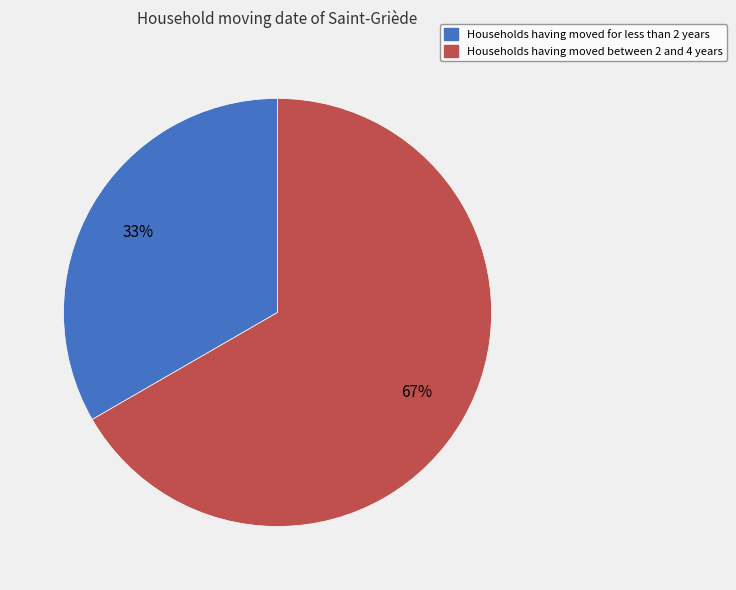

Does any single category account for the majority?

Yes